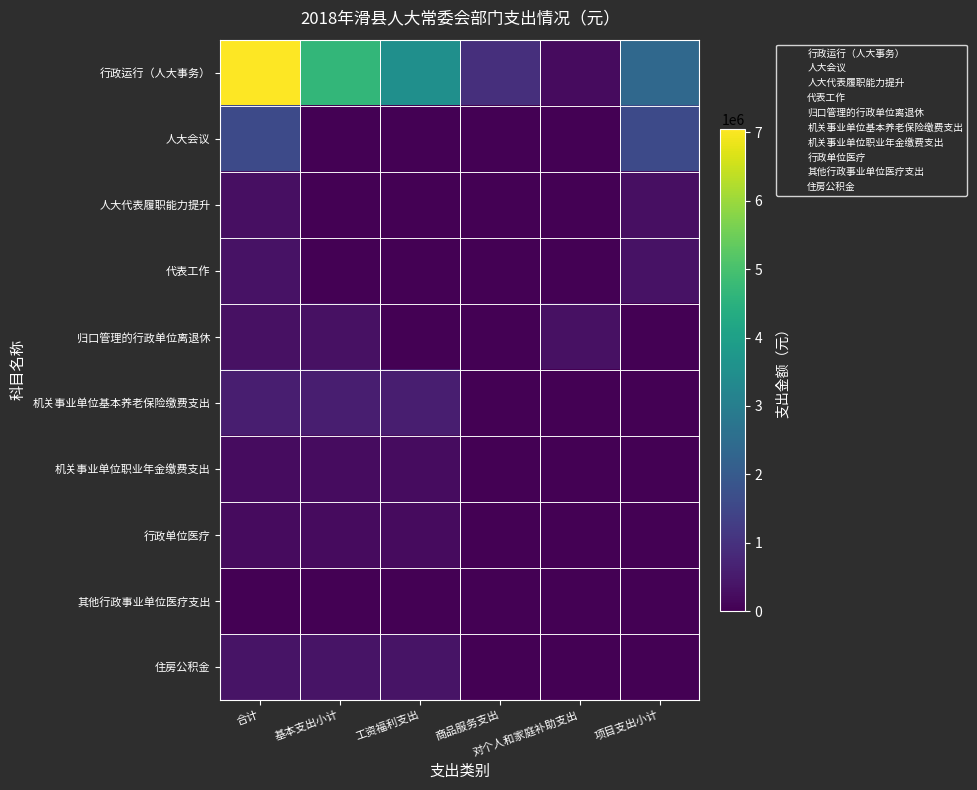

Rank the series by their maximum value, from lowest to highest.

其他行政事业单位医疗支出, 行政单位医疗, 机关事业单位职业年金缴费支出, 人大代表履职能力提升, 归口管理的行政单位离退休, 代表工作, 住房公积金, 机关事业单位基本养老保险缴费支出, 人大会议, 行政运行（人大事务）